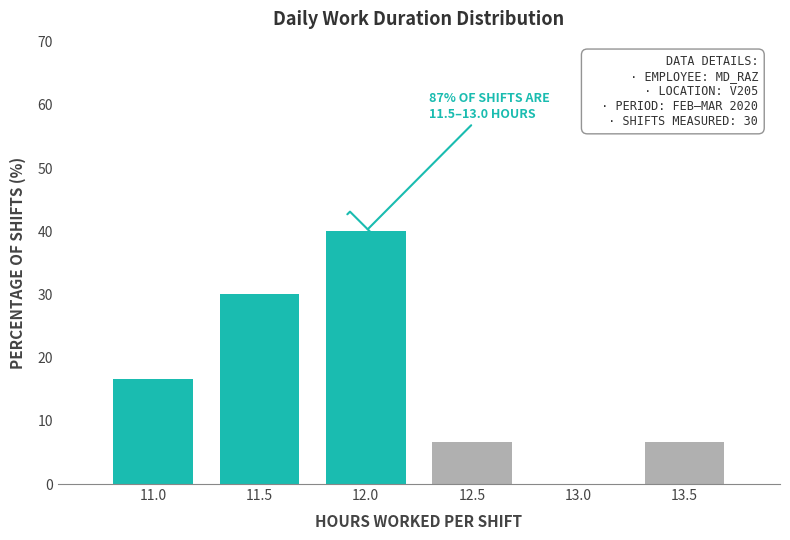

Reading left to right, transcribe all the data shown in this chart.

11.0=16.7	11.5=30.0	12.0=40.0	12.5=6.7	13.0=0.0	13.5=6.7